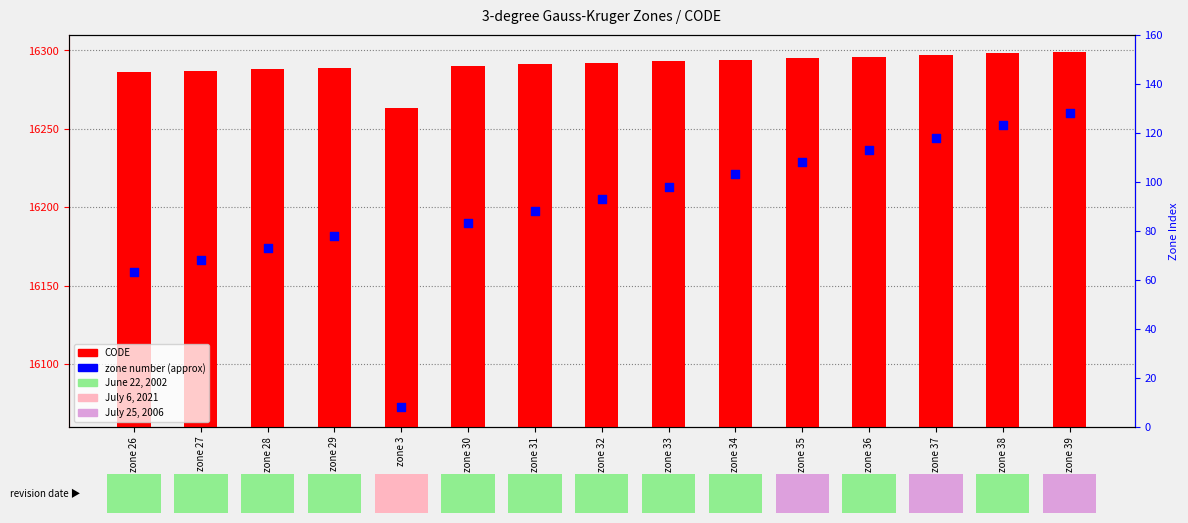

At which category is the sum across all series the highest?

zone 39